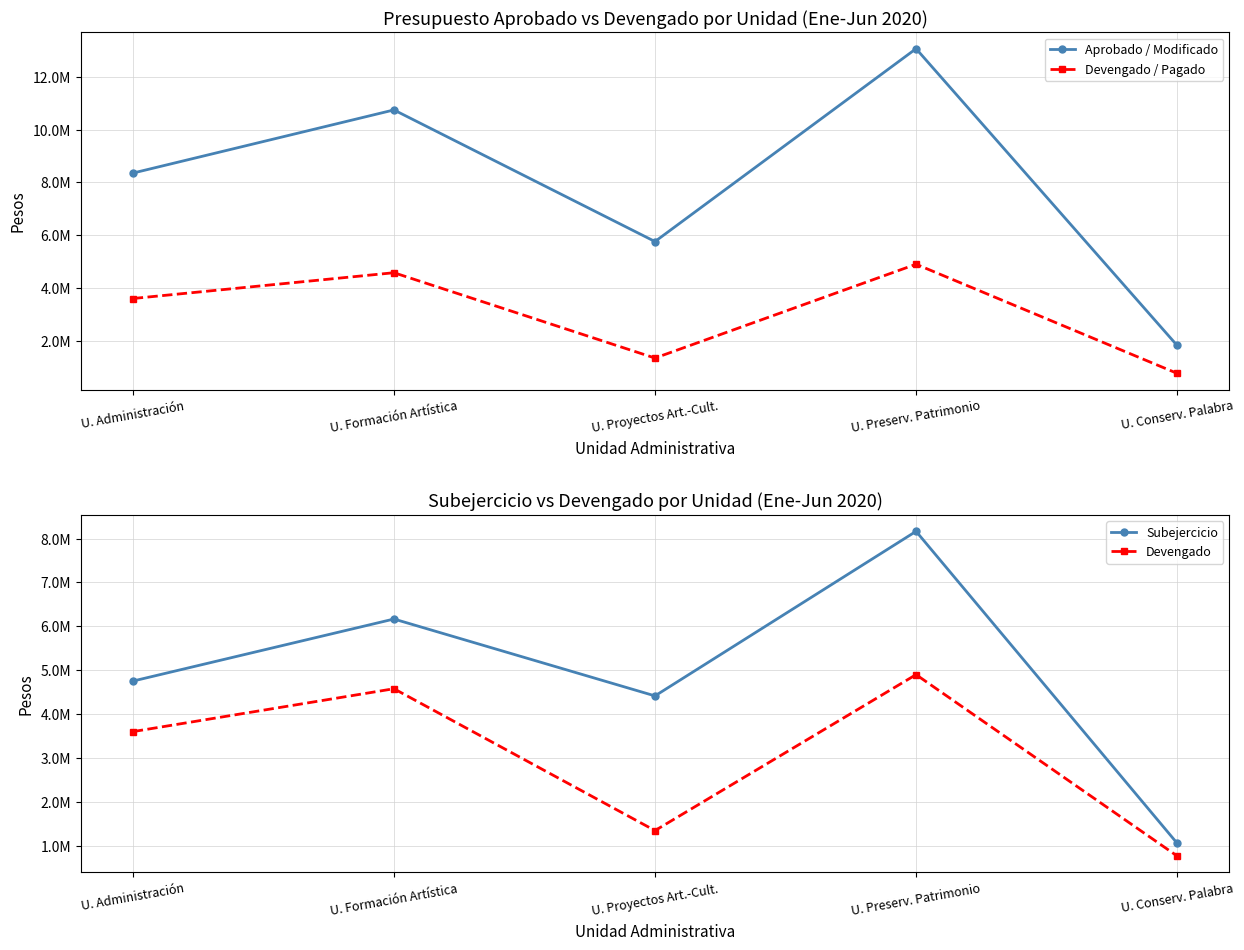

True or false: Devengado / Pagado and Devengado intersect in this chart.

False